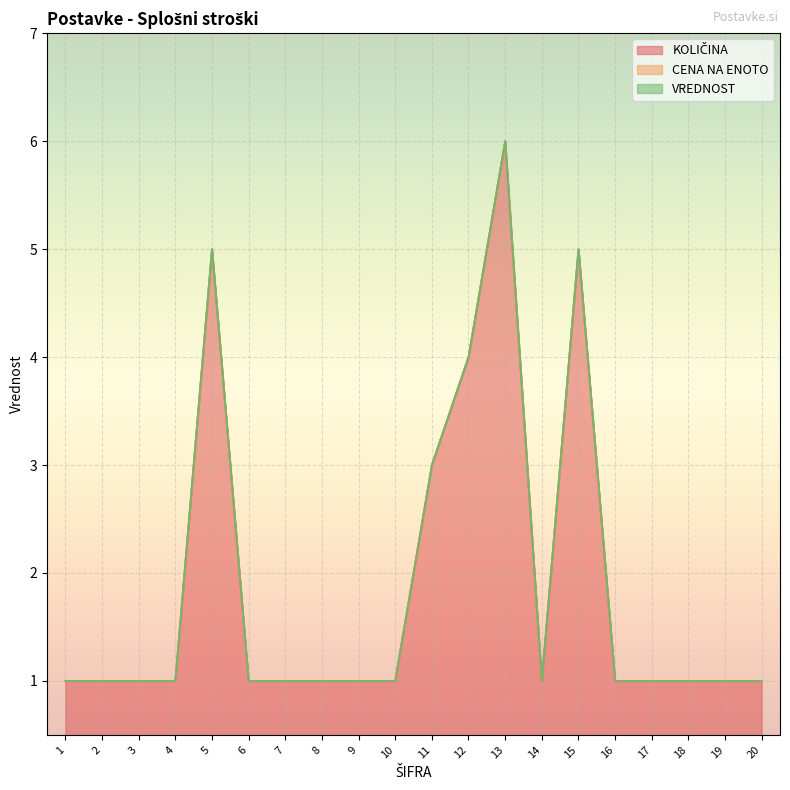

Which series has the largest range (max minus min)?

KOLIČINA